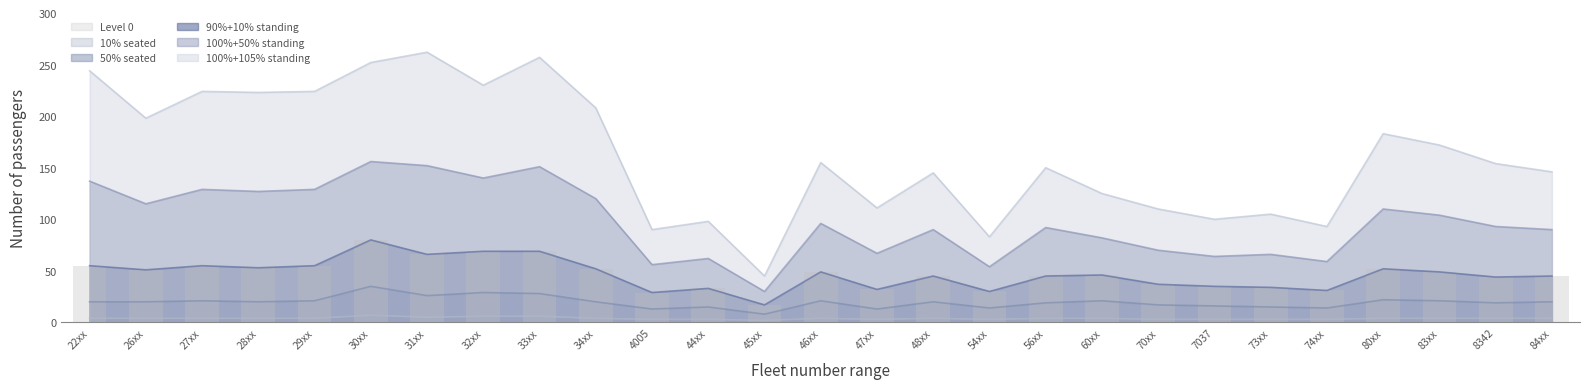

Reading right to left, list all the values displayed in this chart.

10% seated: 84xx=4	8342=4	83xx=4	80xx=4	74xx=3	73xx=3	7037=3	70xx=3	60xx=4	56xx=4	54xx=3	48xx=4	47xx=3	46xx=4	45xx=2	44xx=3	4005=3	34xx=4	33xx=6	32xx=6	31xx=5	30xx=7	29xx=4	28xx=4	27xx=4	26xx=4	22xx=4
50% seated: 84xx=20	8342=19	83xx=21	80xx=22	74xx=14	73xx=15	7037=16	70xx=17	60xx=21	56xx=19	54xx=14	48xx=20	47xx=13	46xx=21	45xx=8	44xx=15	4005=13	34xx=20	33xx=28	32xx=29	31xx=26	30xx=35	29xx=21	28xx=20	27xx=21	26xx=20	22xx=20
90%+10% standing: 84xx=45	8342=44	83xx=49	80xx=52	74xx=31	73xx=34	7037=35	70xx=37	60xx=46	56xx=45	54xx=30	48xx=45	47xx=32	46xx=49	45xx=17	44xx=33	4005=29	34xx=52	33xx=69	32xx=69	31xx=66	30xx=80	29xx=55	28xx=53	27xx=55	26xx=51	22xx=55
100%+50% standing: 84xx=90	8342=93	83xx=104	80xx=110	74xx=59	73xx=66	7037=64	70xx=70	60xx=82	56xx=92	54xx=54	48xx=90	47xx=67	46xx=96	45xx=30	44xx=62	4005=56	34xx=120	33xx=151	32xx=140	31xx=152	30xx=156	29xx=129	28xx=127	27xx=129	26xx=115	22xx=137
100%+105% standing: 84xx=146	8342=154	83xx=172	80xx=183	74xx=93	73xx=105	7037=100	70xx=110	60xx=125	56xx=150	54xx=83	48xx=145	47xx=111	46xx=155	45xx=45	44xx=98	4005=90	34xx=208	33xx=257	32xx=230	31xx=262	30xx=252	29xx=224	28xx=223	27xx=224	26xx=198	22xx=244